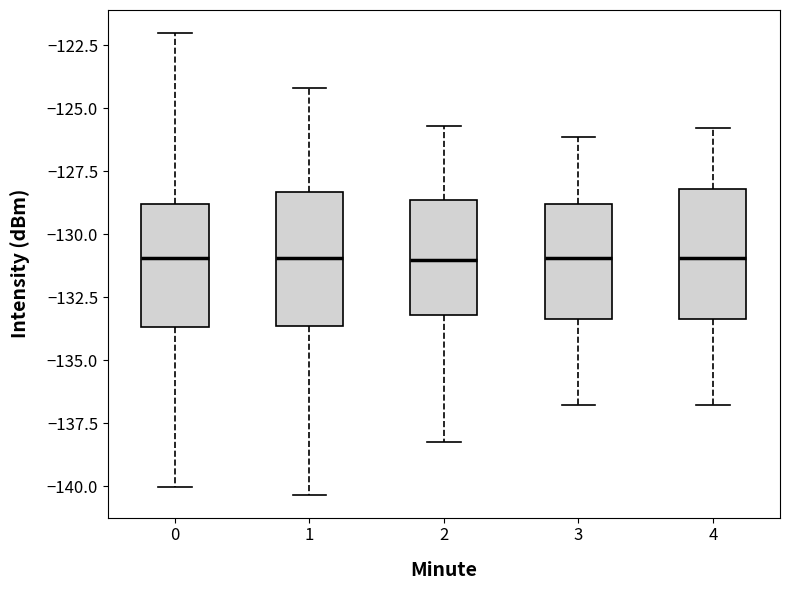

Reading left to right, transcribe this box plot: for each box, give where its median line is, the range the box spans, and where its two whiskers end, as read against the y-axis. The values are not printed on the chart, so give them approximately, as read against the axis.

0: median -131.0, box -133.5 to -129.0, whiskers -140.0 to -122.0
1: median -131.0, box -133.5 to -128.5, whiskers -140.5 to -124.0
2: median -131.0, box -133.0 to -128.5, whiskers -138.0 to -125.5
3: median -131.0, box -133.5 to -129.0, whiskers -137.0 to -126.0
4: median -131.0, box -133.5 to -128.0, whiskers -137.0 to -126.0